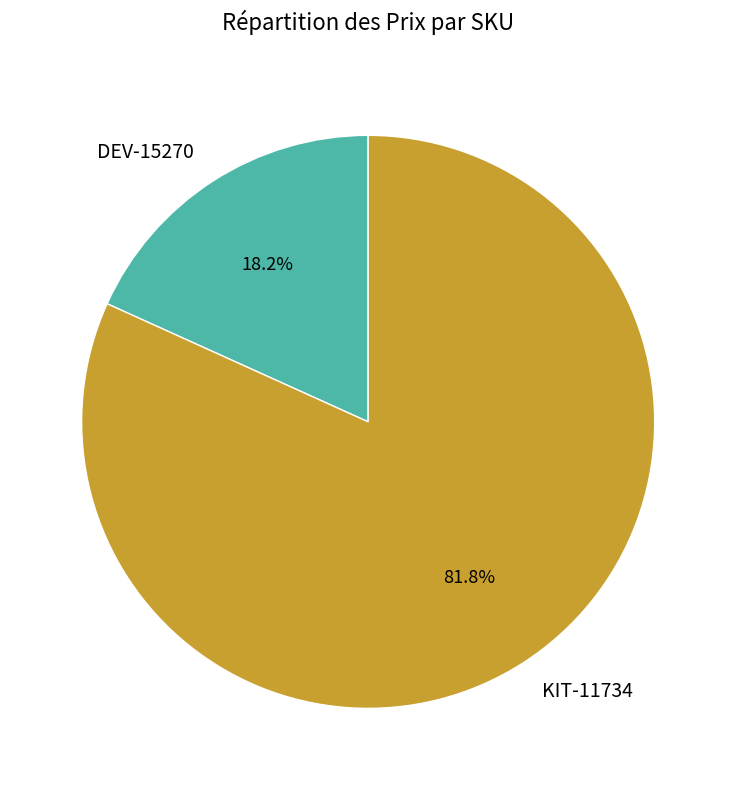

How many segments does this pie chart have?

2